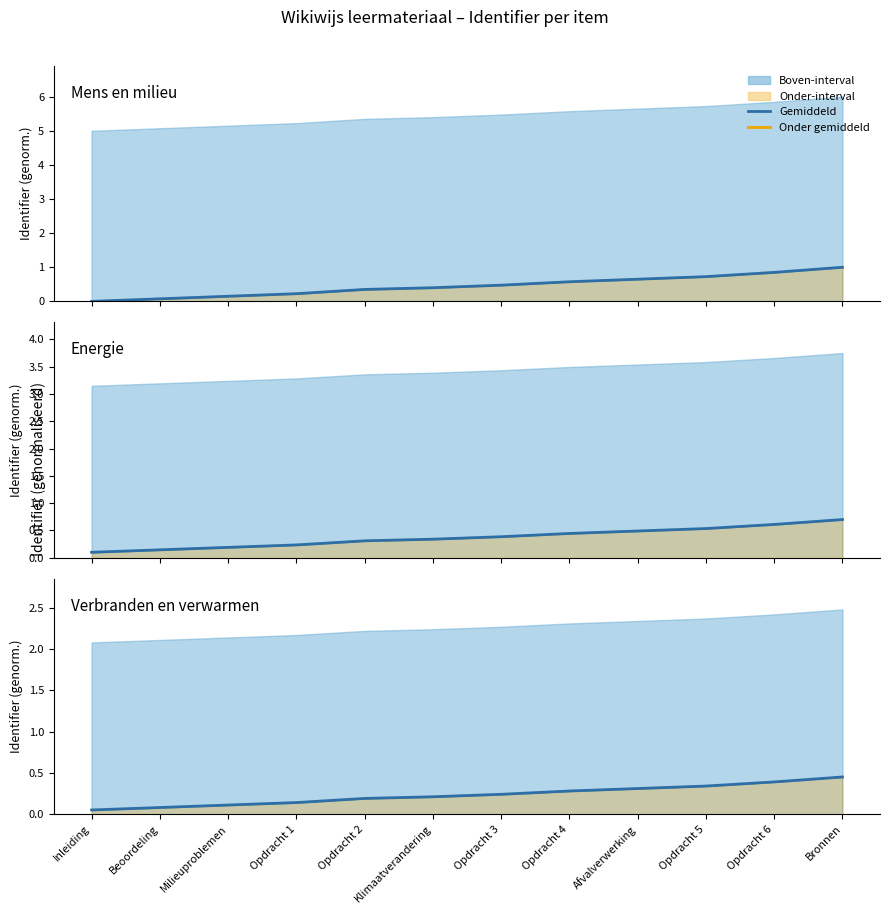

True or false: Onder (oranje) and Gemiddeld (blauw) cross at least once.

False